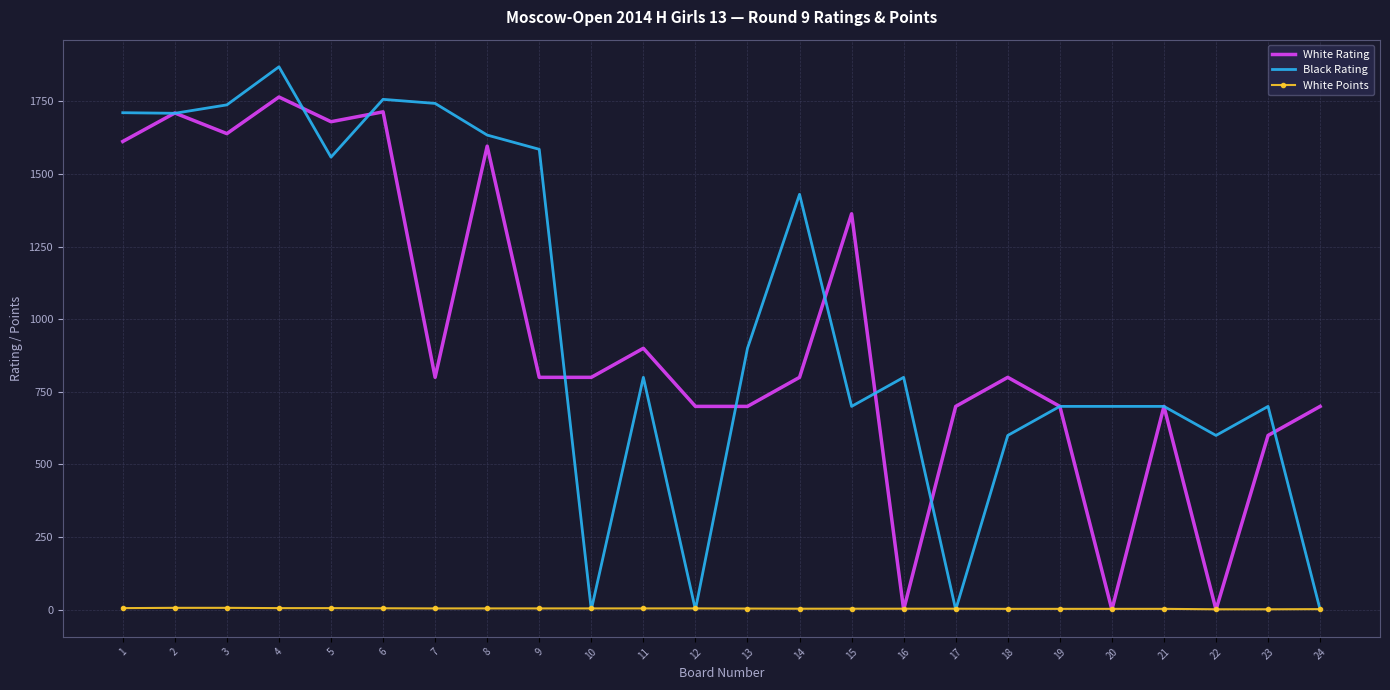

Is it true that White Rating equals 0.0 at 20?

True